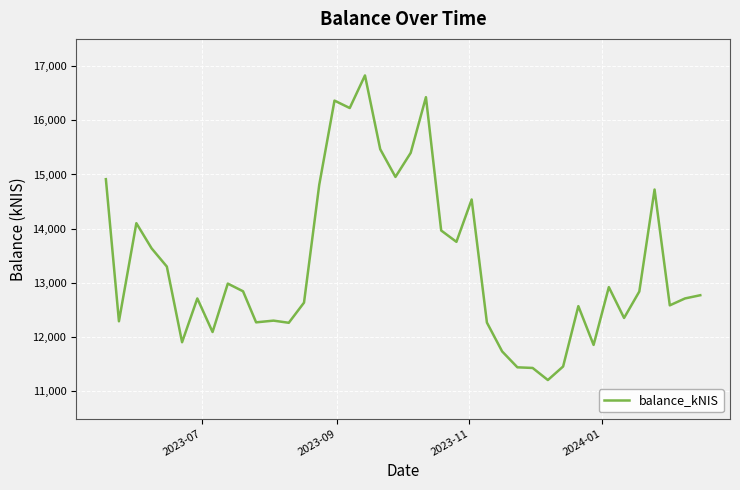

What is the greatest value displayed?

16826.4